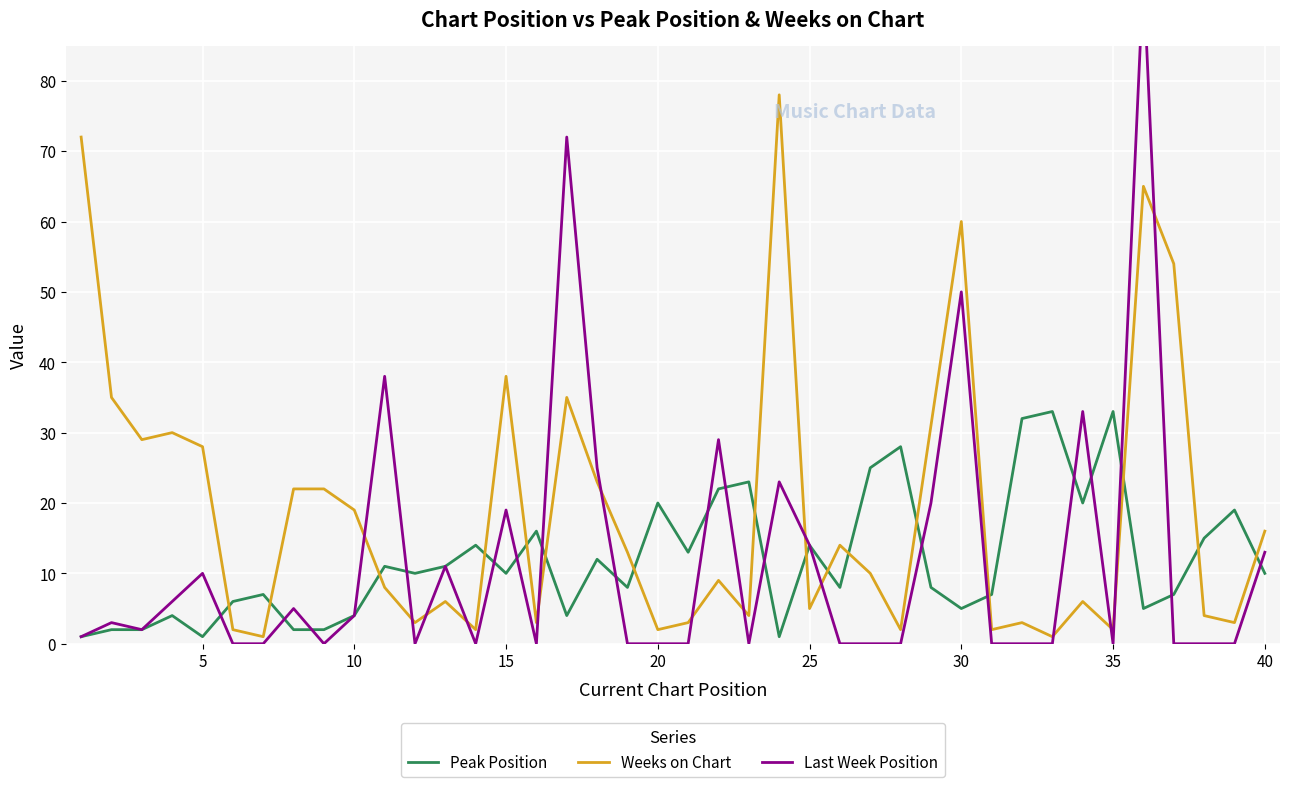

After their last crossing, which series has the higher values: Peak Position or Weeks on Chart?

Weeks on Chart